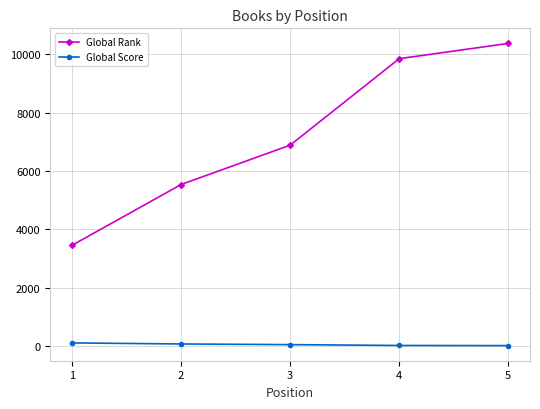

Rank the series at 1 from lowest to highest value.

Global Score, Global Rank